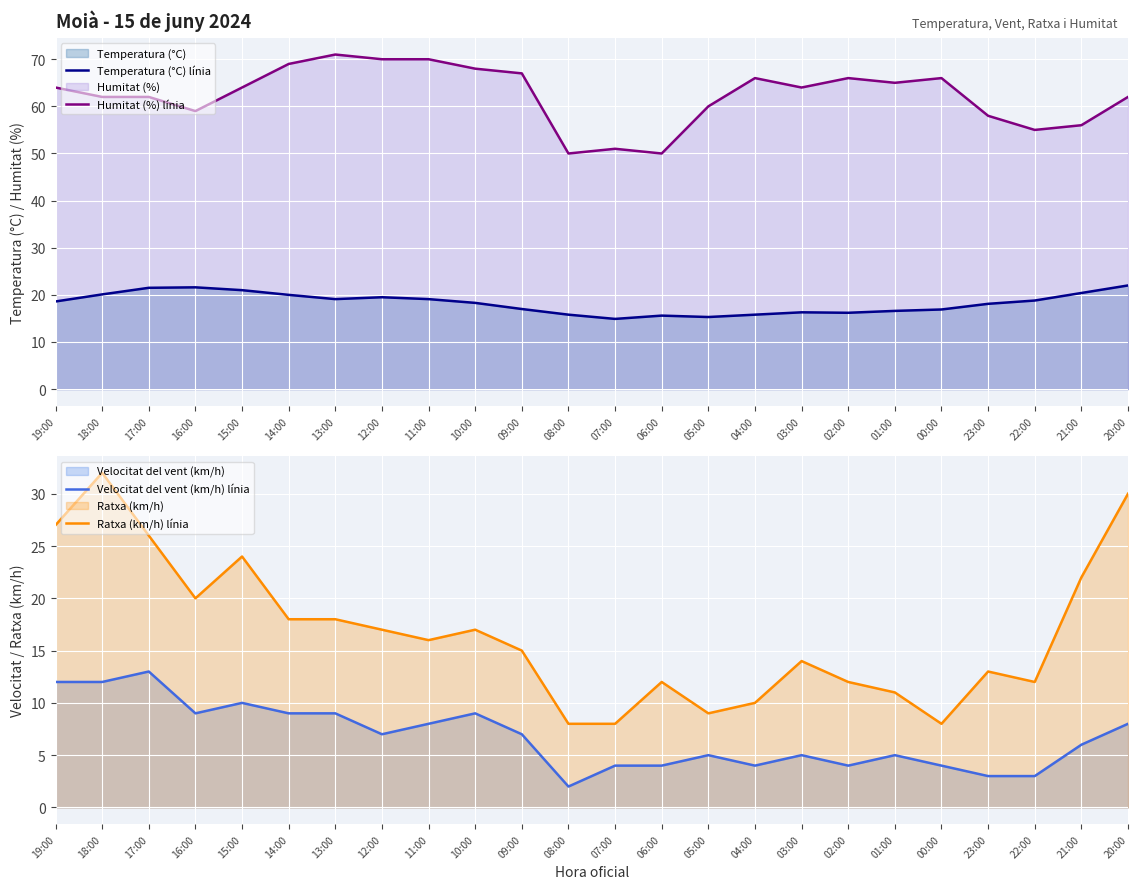

Which series has the widest spread of values?

Ratxa (km/h) línia